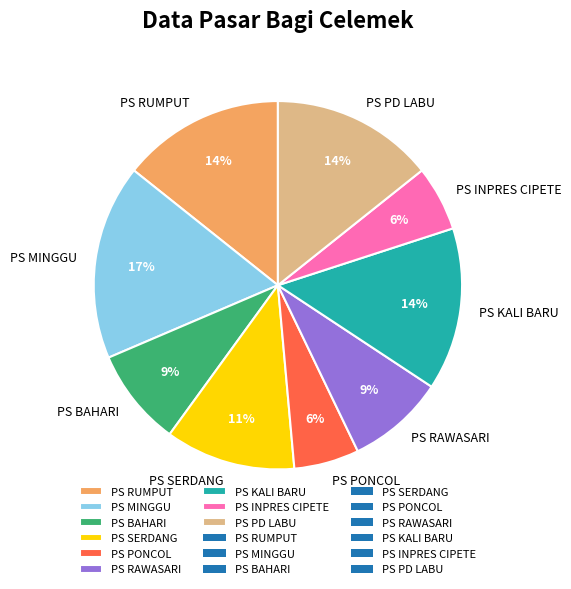

To the nearest percent, what is the difference between the PS MINGGU and PS SERDANG slice percentages?

6%